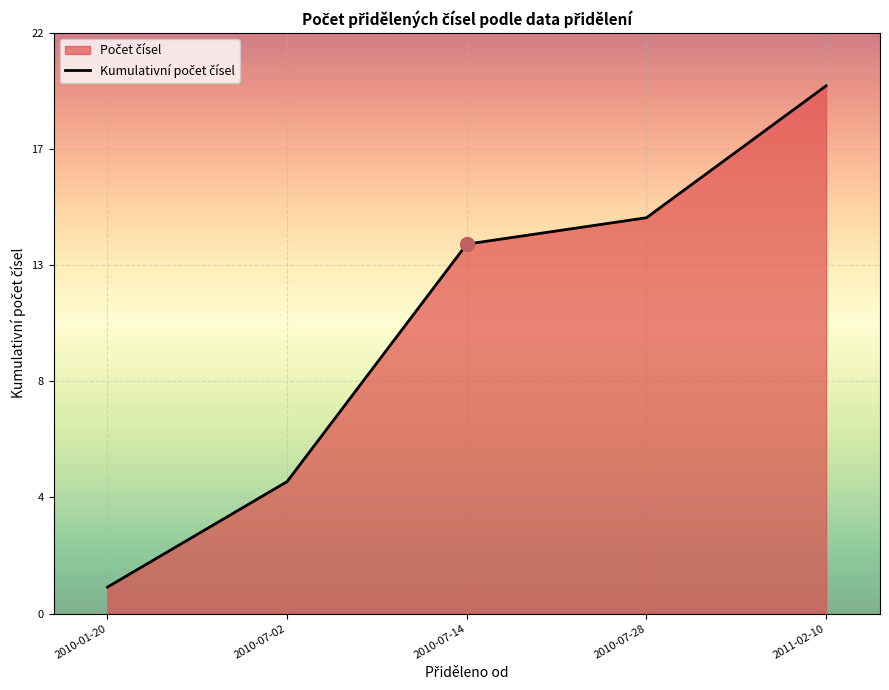

Reading left to right, list all the values displayed in this chart.

2010-01-20=1	2010-07-02=5	2010-07-14=14	2010-07-28=15	2011-02-10=20